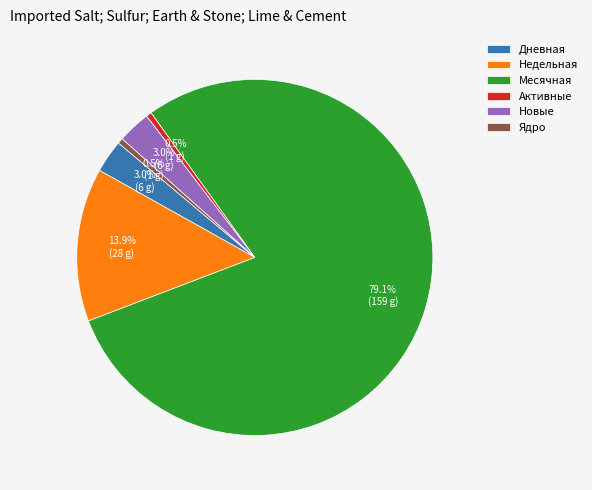

How many segments does this pie chart have?

6